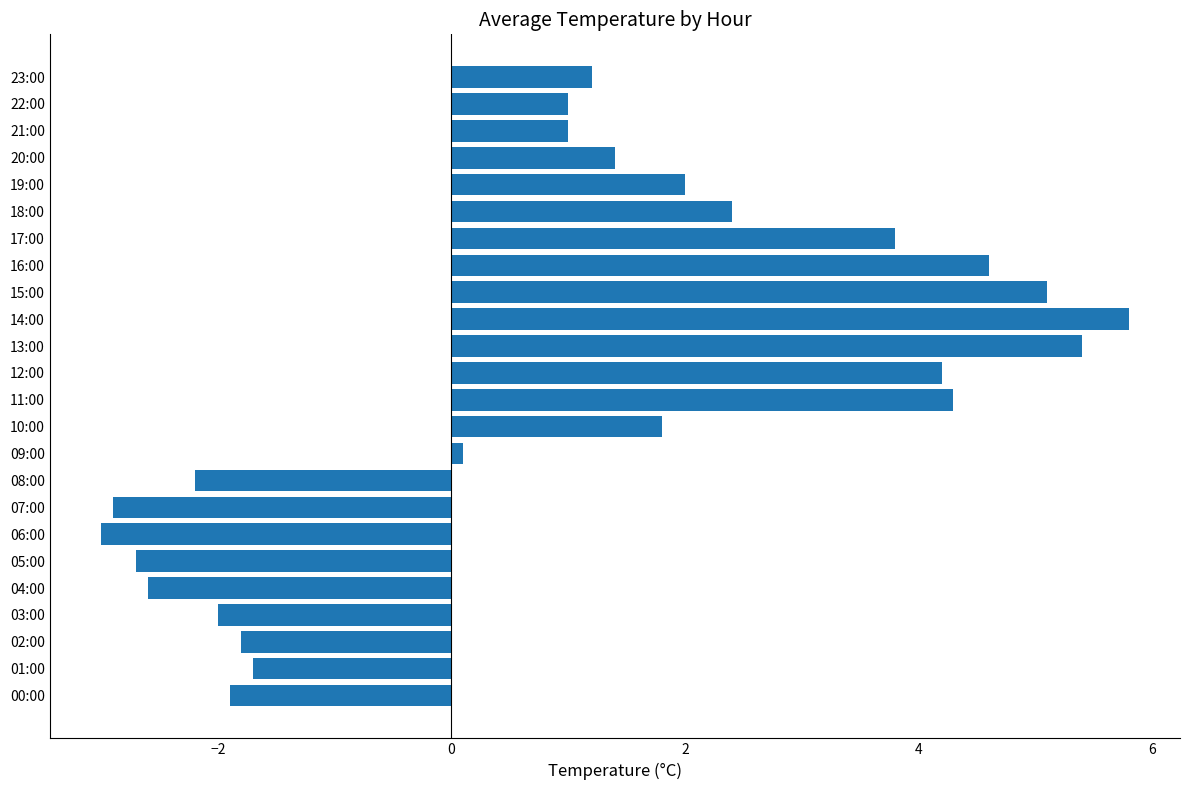

How many negative values are there?

9